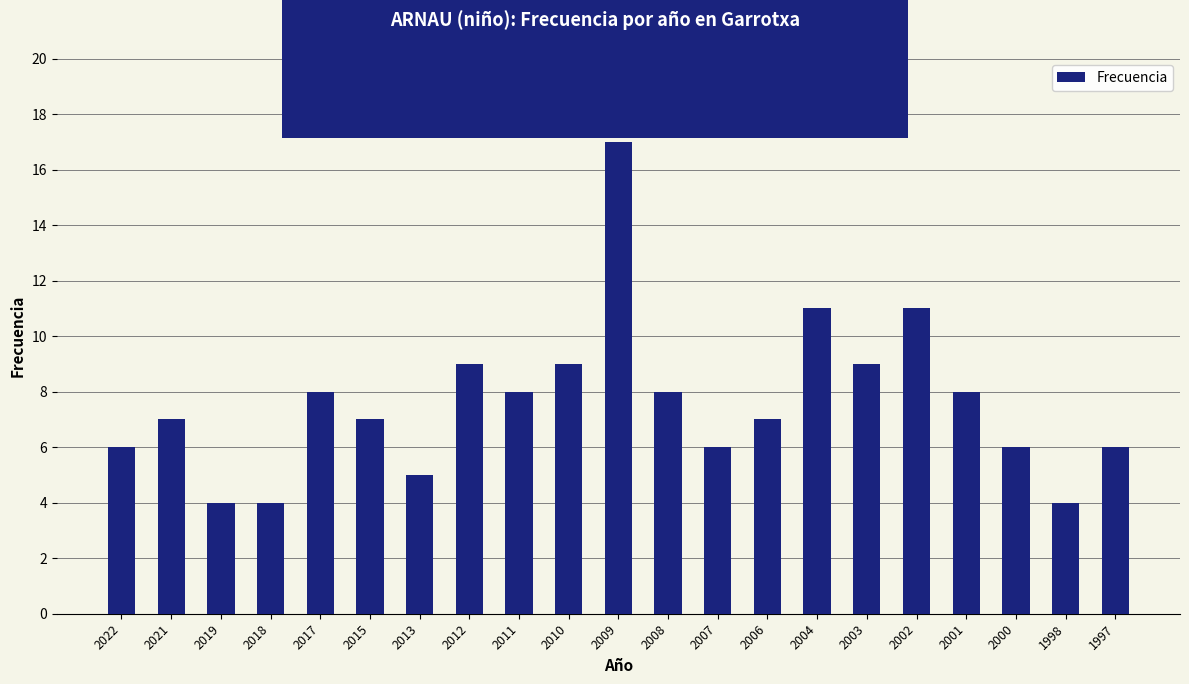

How many distinct data groups are displayed?

1